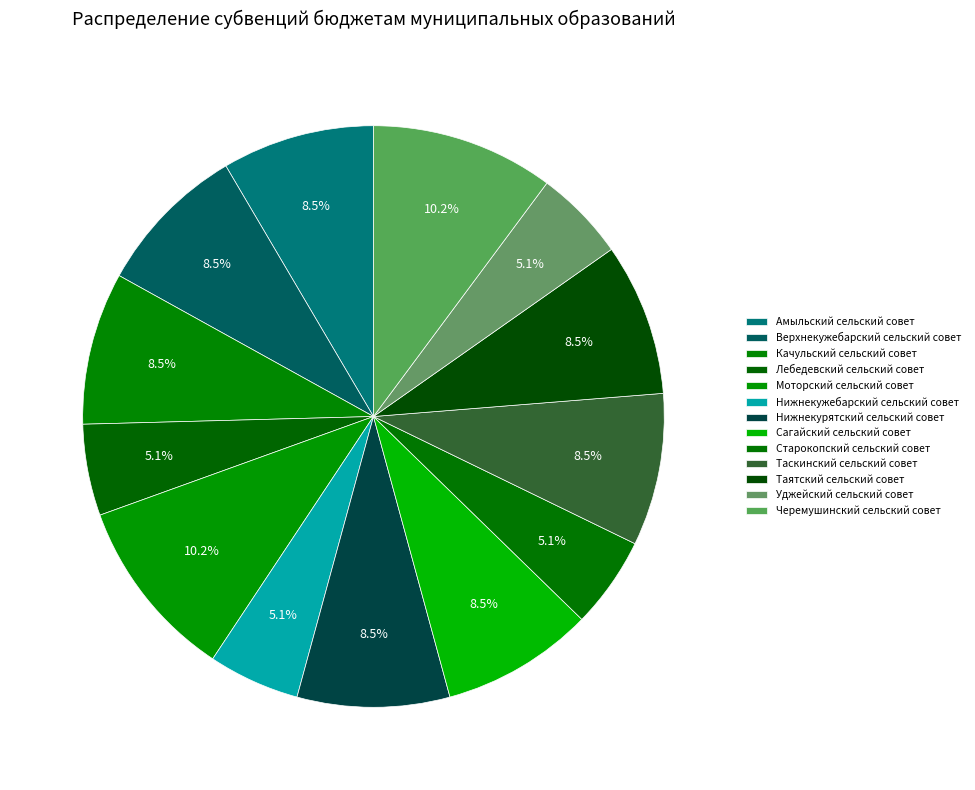

Rank the categories by value from lowest to highest.

Лебедевский сельский совет, Нижнекужебарский сельский совет, Старокопский сельский совет, Уджейский сельский совет, Амыльский сельский совет, Верхнекужебарский сельский совет, Качульский сельский совет, Нижнекурятский сельский совет, Сагайский сельский совет, Таскинский сельский совет, Таятский сельский совет, Моторский сельский совет, Черемушинский сельский совет